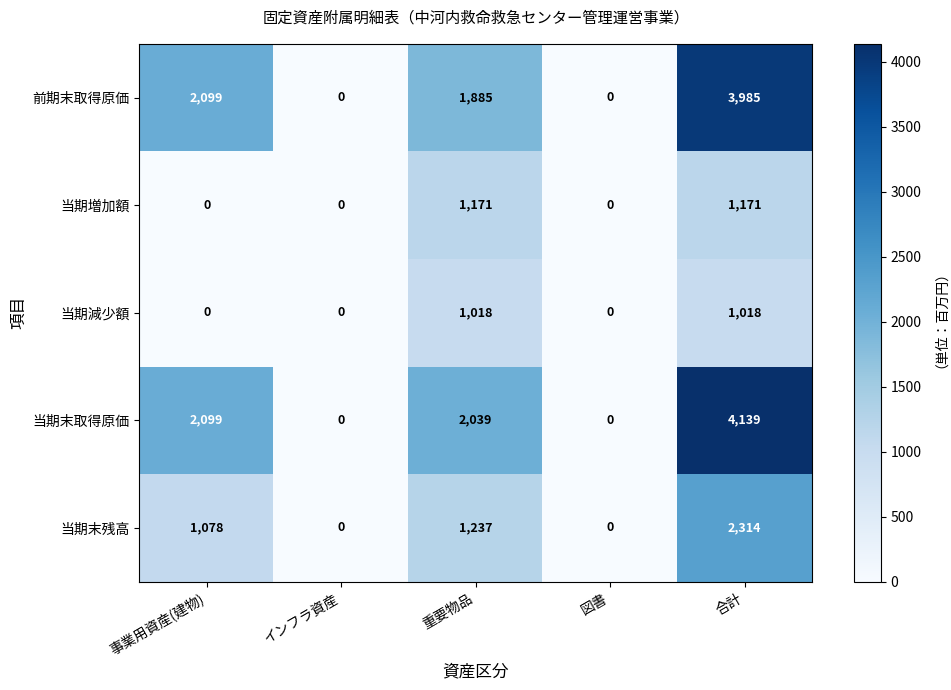

Which series has the widest spread of values?

当期末取得原価